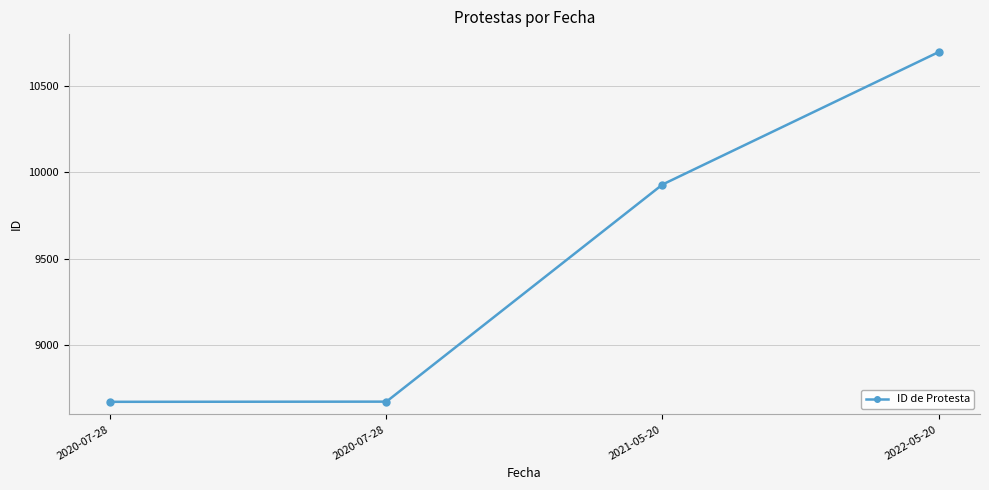

Is this an area chart (filled region under the line)?

No